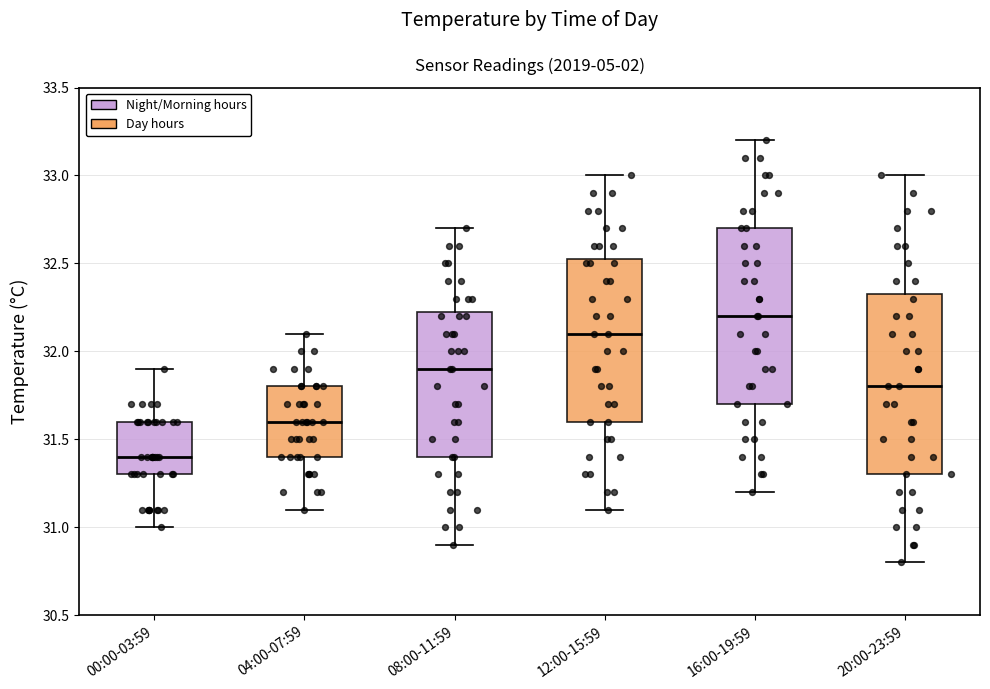

Reading left to right, transcribe this box plot: for each box, give where its median line is, the range the box spans, and where its two whiskers end, as read against the y-axis. The values are not printed on the chart, so give them approximately, as read against the axis.

00:00-03:59: median 31.40, box 31.30 to 31.60, whiskers 31.00 to 31.90
04:00-07:59: median 31.60, box 31.40 to 31.80, whiskers 31.10 to 32.10
08:00-11:59: median 31.90, box 31.40 to 32.25, whiskers 30.90 to 32.70
12:00-15:59: median 32.10, box 31.60 to 32.55, whiskers 31.10 to 33.00
16:00-19:59: median 32.20, box 31.70 to 32.70, whiskers 31.20 to 33.20
20:00-23:59: median 31.80, box 31.30 to 32.35, whiskers 30.80 to 33.00